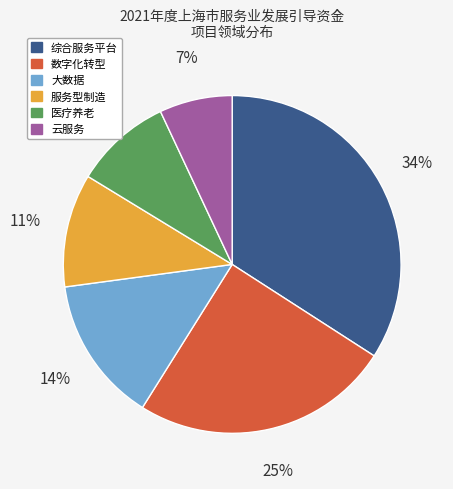

Is there any slice that represents more than half of the pie?

No